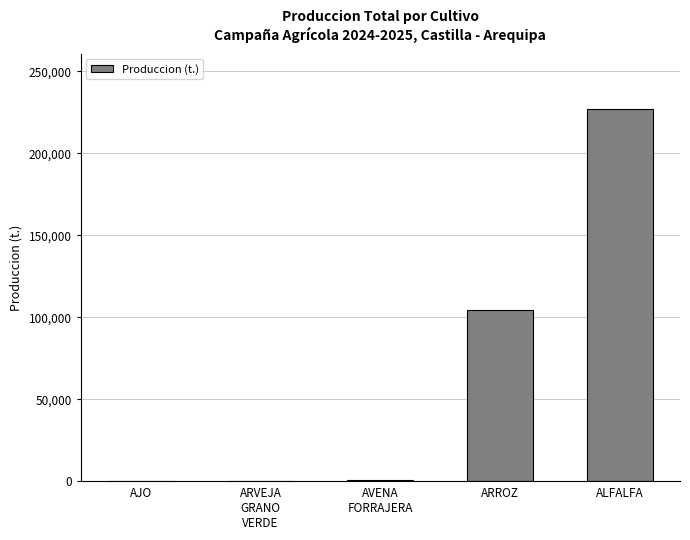

True or false: the data shows 153981.6 at ARROZ.

False